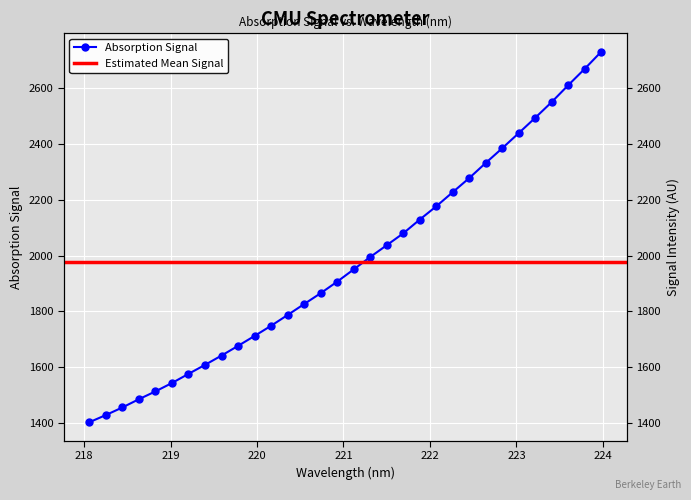

Rank the categories by value from lowest to highest.

218.0596, 218.2508, 218.442, 218.6332, 218.8244, 219.0156, 219.2067, 219.3979, 219.589, 219.7801, 219.9712, 220.1623, 220.3533, 220.5444, 220.7354, 220.9264, 221.1174, 221.3083, 221.4993, 221.6902, 221.8812, 222.0721, 222.263, 222.4538, 222.6447, 222.8355, 223.0264, 223.2172, 223.408, 223.5987, 223.7895, 223.9802